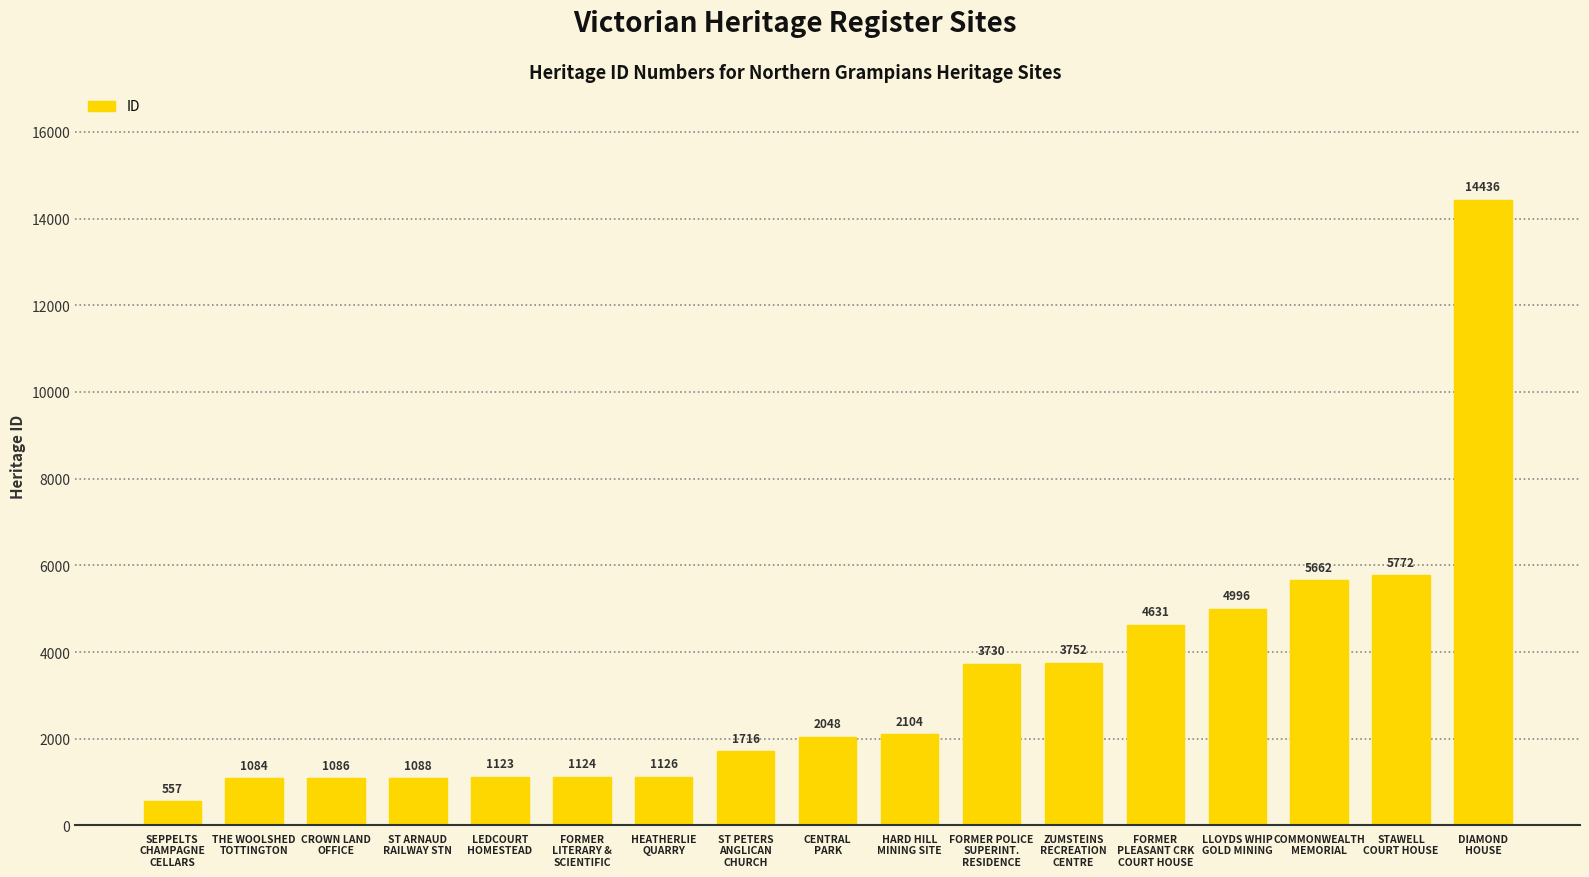

Count the number of data series in this chart.

1